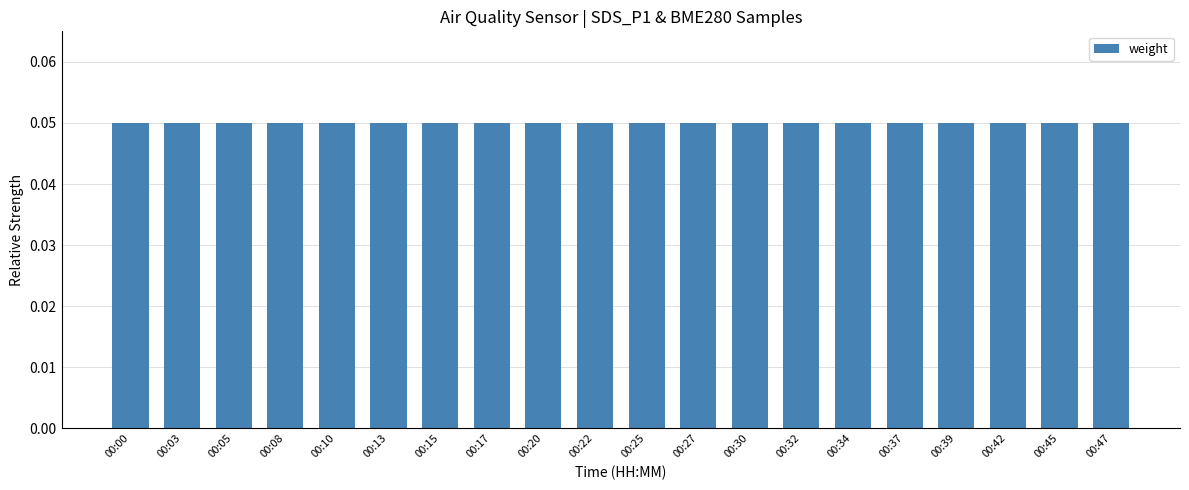

What is the sum of all values?

1.0